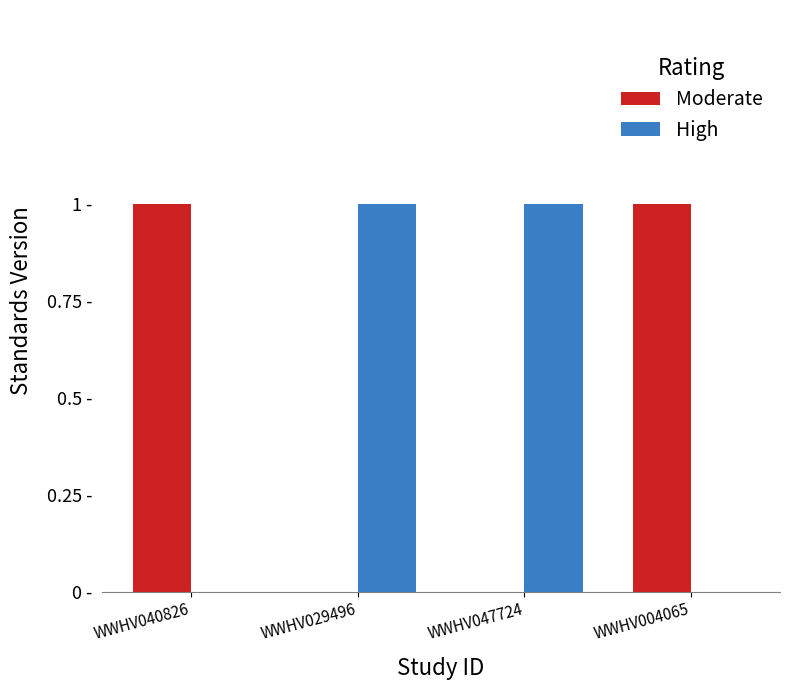

At WWHV047724, list the series in order from largest to smallest.

High, Moderate